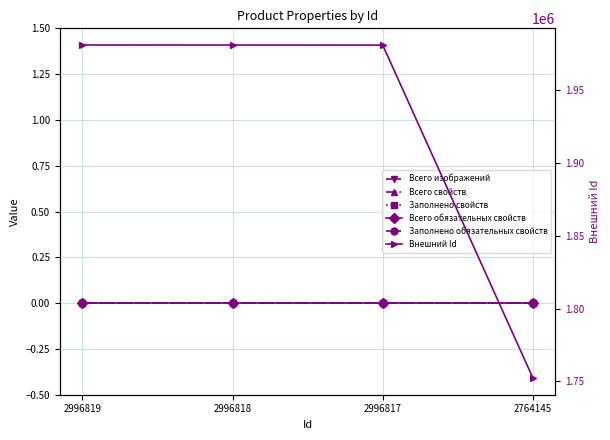

What is the total value across all series at 2996819?

1980903